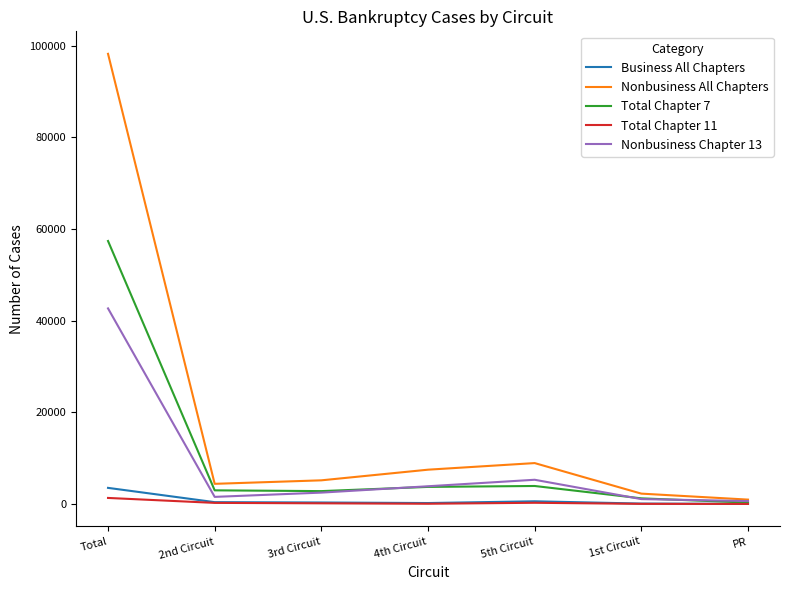

What is the difference between the Nonbusiness All Chapters values at 3rd Circuit and 4th Circuit?

2322